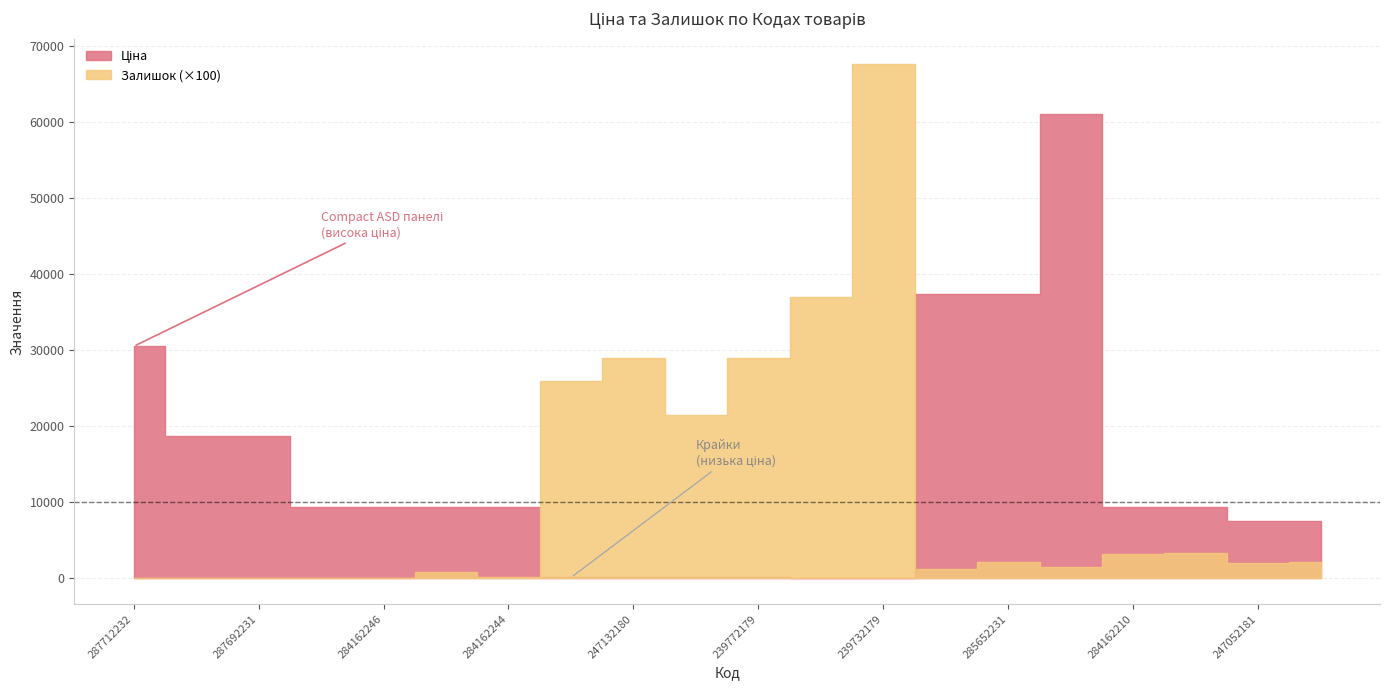

At which label is Залишок closest to 338?

239732195